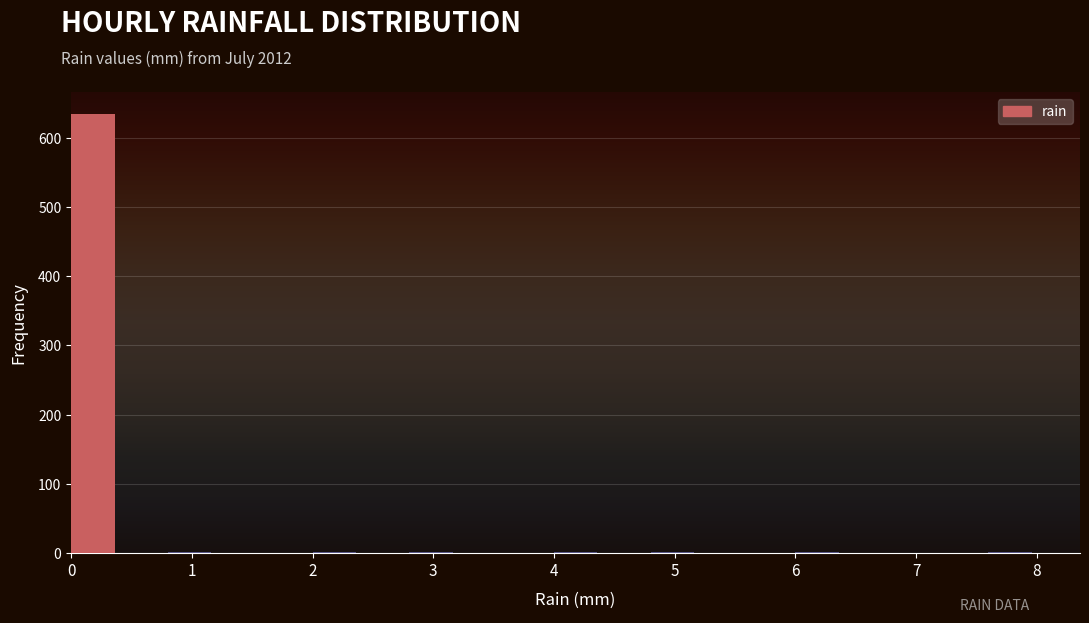

Reading left to right, list every bar in this chart as the range it spans on the x-axis followed by its height. The values are not printed on the chart, so give them approximately, as read against the axis.

0.0 to 0.4: 630
0.4 to 0.8: 0
0.8 to 1.2: under 10
1.2 to 1.6: 0
1.6 to 2.0: 0
2.0 to 2.4: under 10
2.4 to 2.8: 0
2.8 to 3.2: under 10
3.2 to 3.6: 0
3.6 to 4.0: 0
4.0 to 4.4: under 10
4.4 to 4.8: 0
4.8 to 5.2: under 10
5.2 to 5.6: 0
5.6 to 6.0: 0
6.0 to 6.4: under 10
6.4 to 6.8: 0
6.8 to 7.2: 0
7.2 to 7.6: 0
7.6 to 8.0: under 10